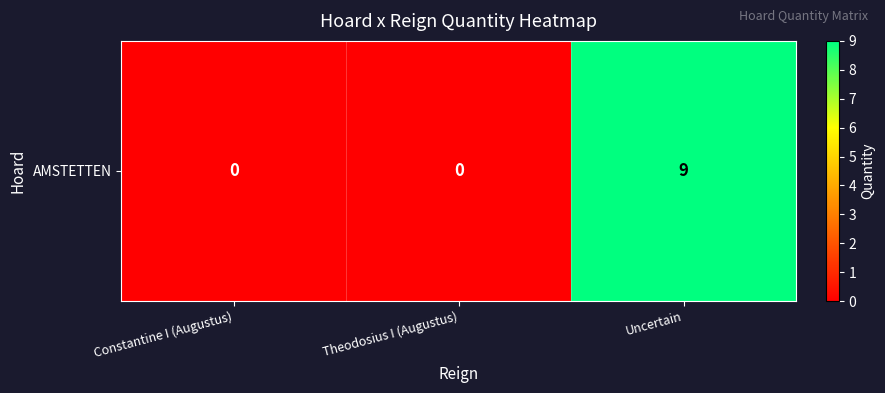

Which label corresponds to the smallest value in the chart?

Constantine I (Augustus)